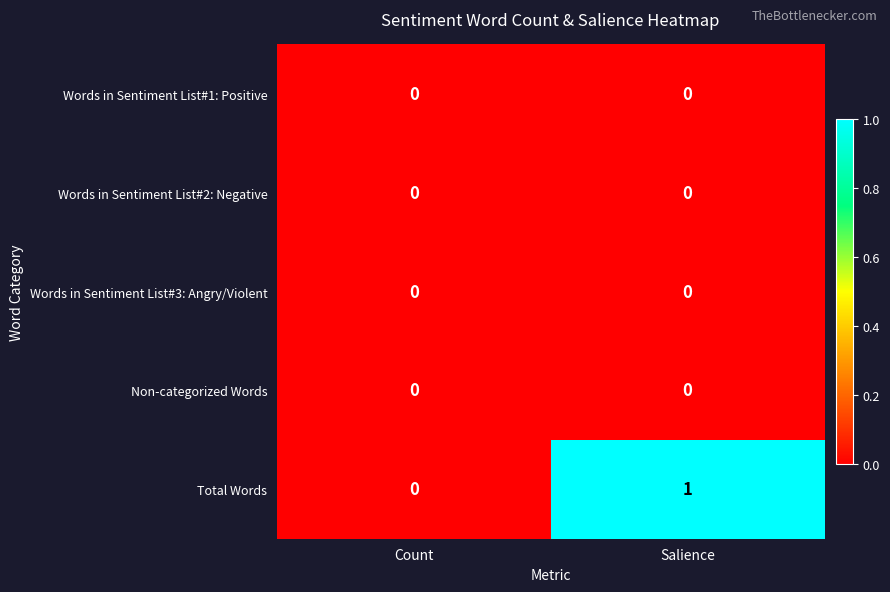

Reading left to right, extract all data points from this chart.

Words in Sentiment List#1: Positive: Count=0	Salience=0
Words in Sentiment List#2: Negative: Count=0	Salience=0
Words in Sentiment List#3: Angry/Violent: Count=0	Salience=0
Non-categorized Words: Count=0	Salience=0
Total Words: Count=0	Salience=1